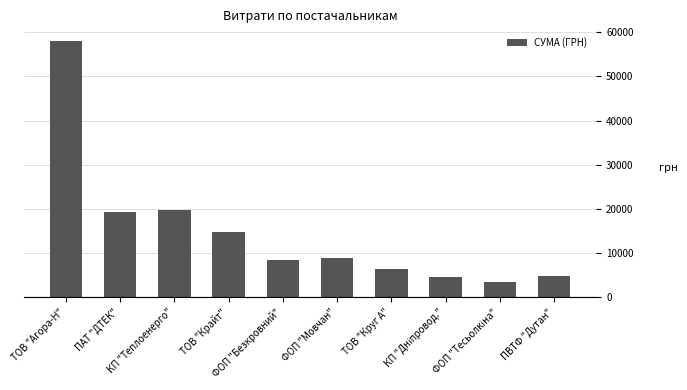

What is the maximum value shown in the chart?

57967.6